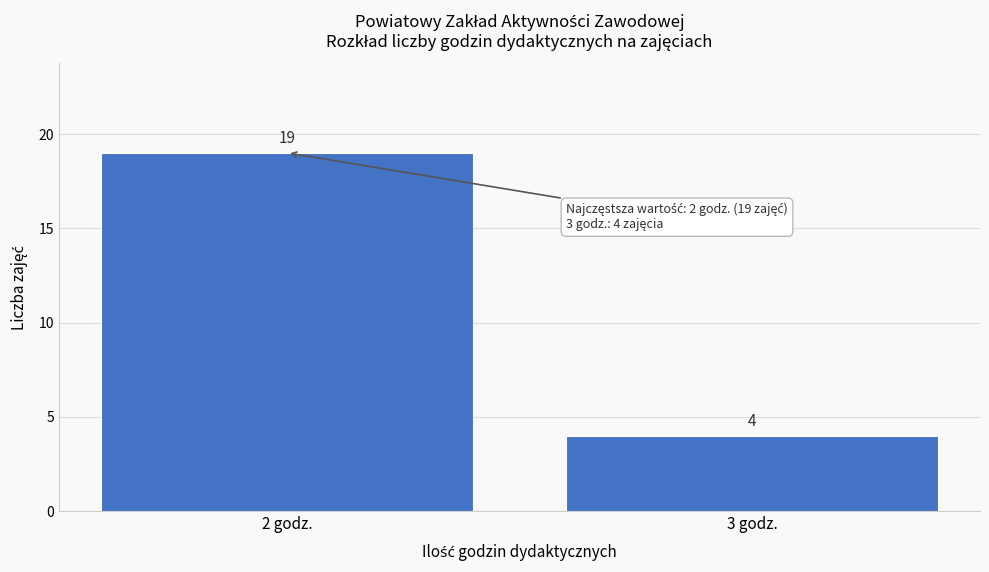

Reading right to left, extract all data points from this chart.

3 godz.=4	2 godz.=19